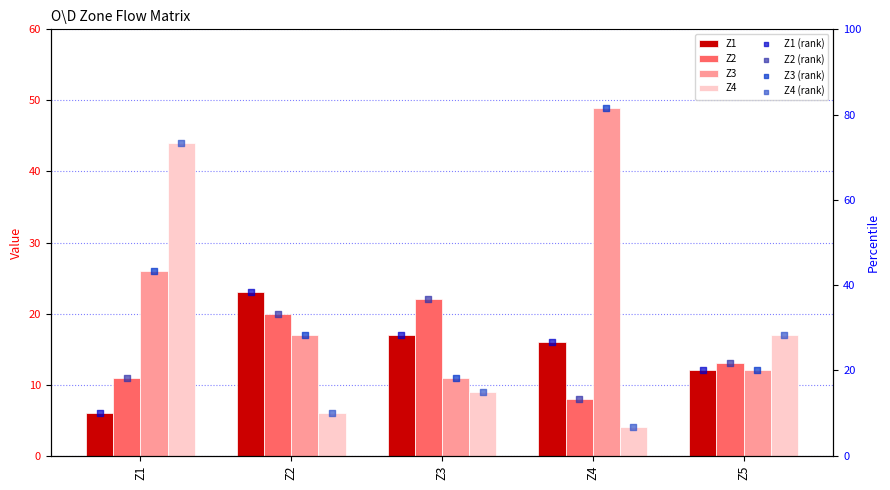

Which series has the largest total across all categories?

Z3